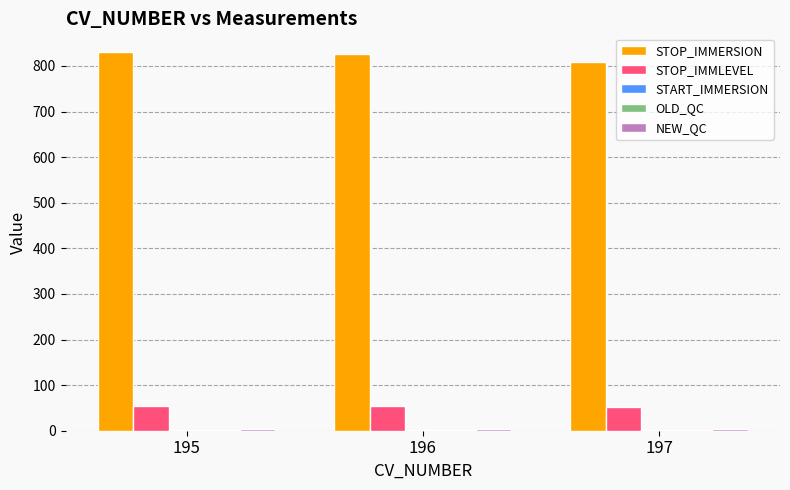

How many categories are shown in the chart?

3